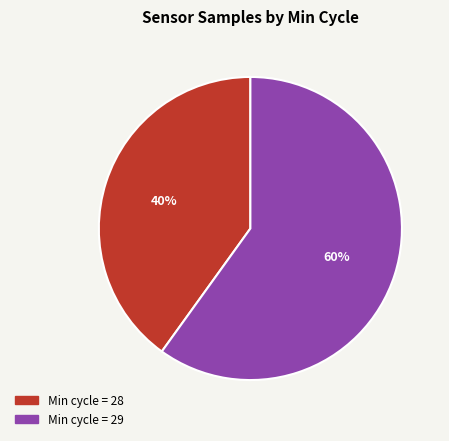

Count the number of slices in the pie.

2